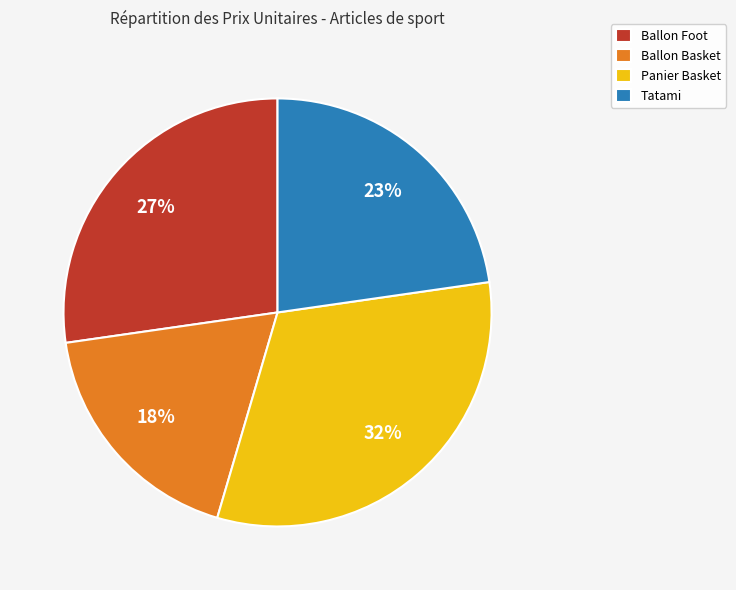

Rank the categories by value from highest to lowest.

Panier Basket, Ballon Foot, Tatami, Ballon Basket